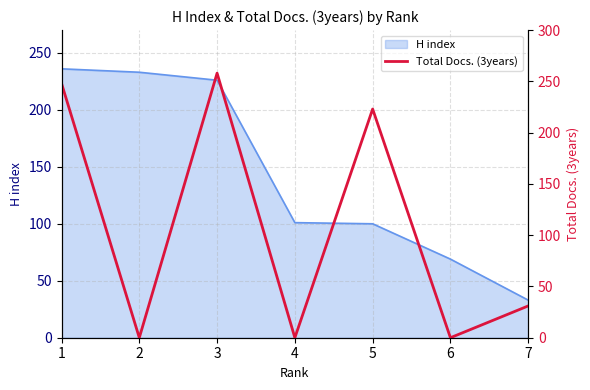

Which label corresponds to the largest value in the chart?

3